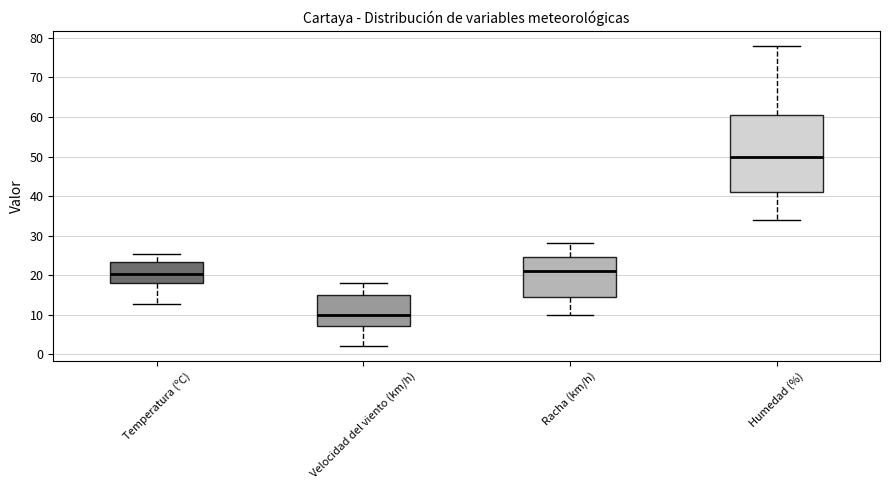

Reading left to right, transcribe this box plot: for each box, give where its median line is, the range the box spans, and where its two whiskers end, as read against the y-axis. The values are not printed on the chart, so give them approximately, as read against the axis.

Temperatura (ºC): median 20, box 18 to 23, whiskers 13 to 25
Velocidad del viento (km/h): median 10, box 7 to 15, whiskers 2 to 18
Racha (km/h): median 21, box 15 to 25, whiskers 10 to 28
Humedad (%): median 50, box 41 to 61, whiskers 34 to 78